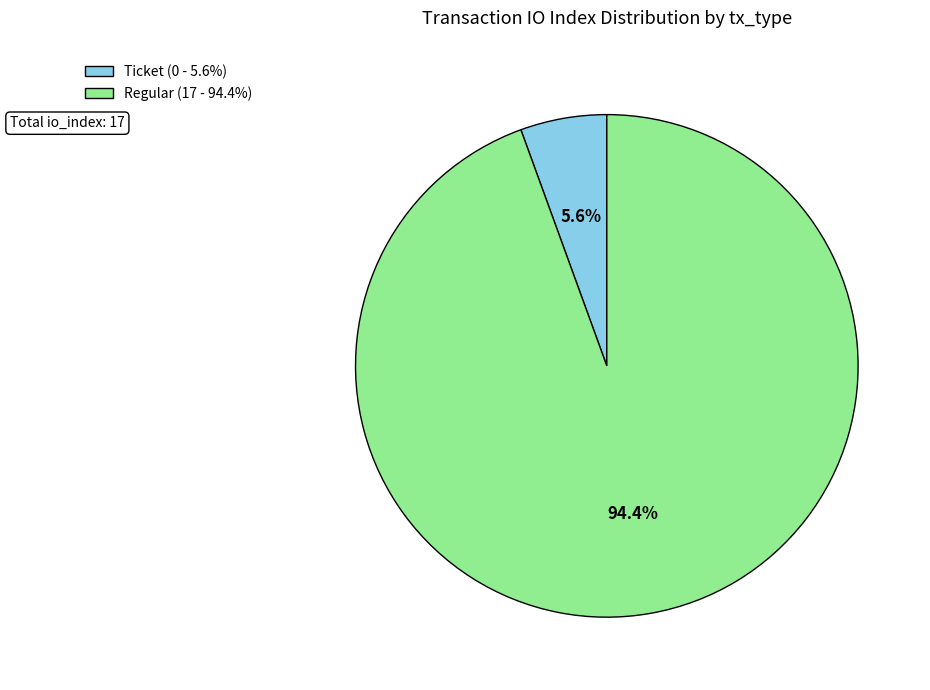

What percentage is NOT represented by Ticket?

94.4%